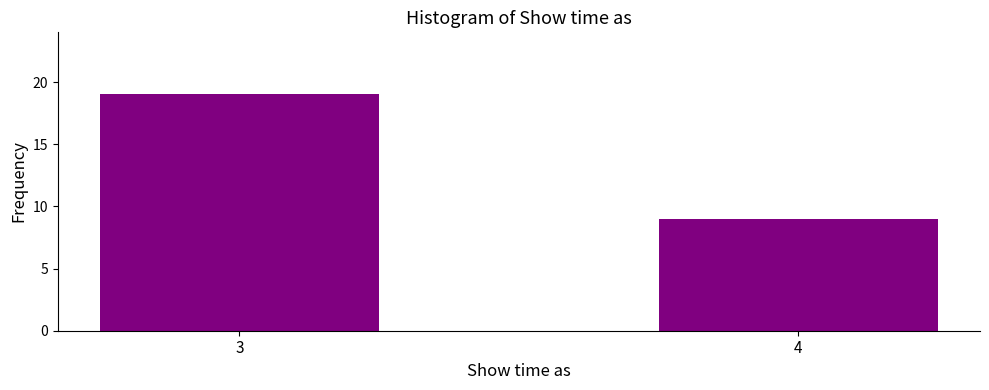

Reading left to right, transcribe all the data shown in this chart.

19	9